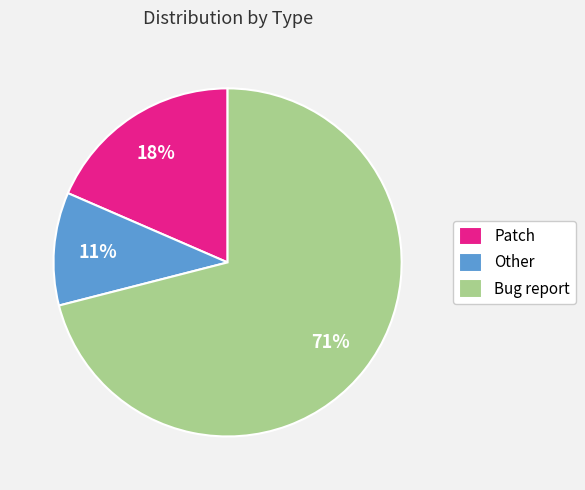

To the nearest percent, what is the combined percentage of Patch and Other?

29%